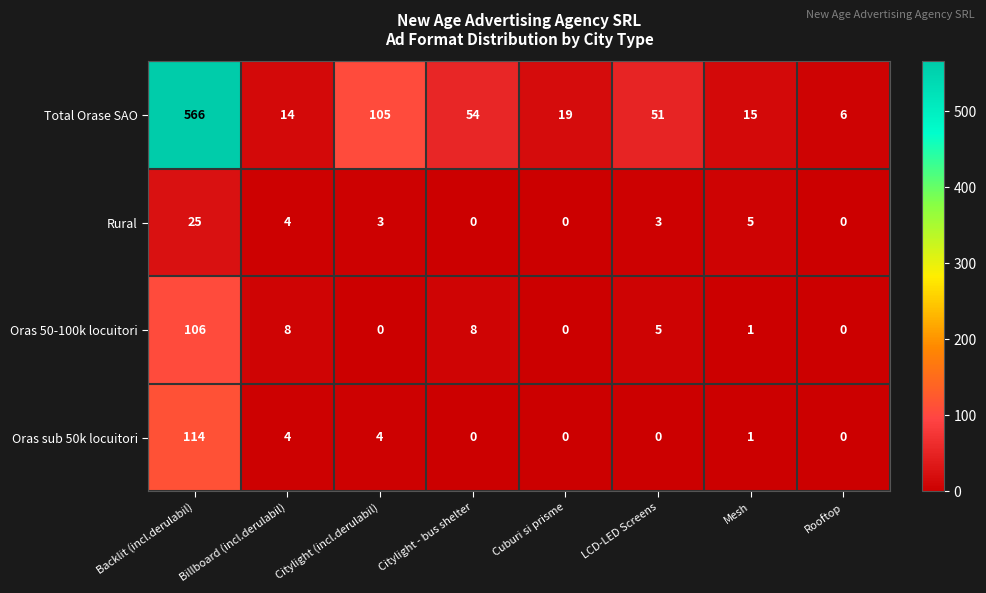

What is the average value of the Total Orase SAO series?

104